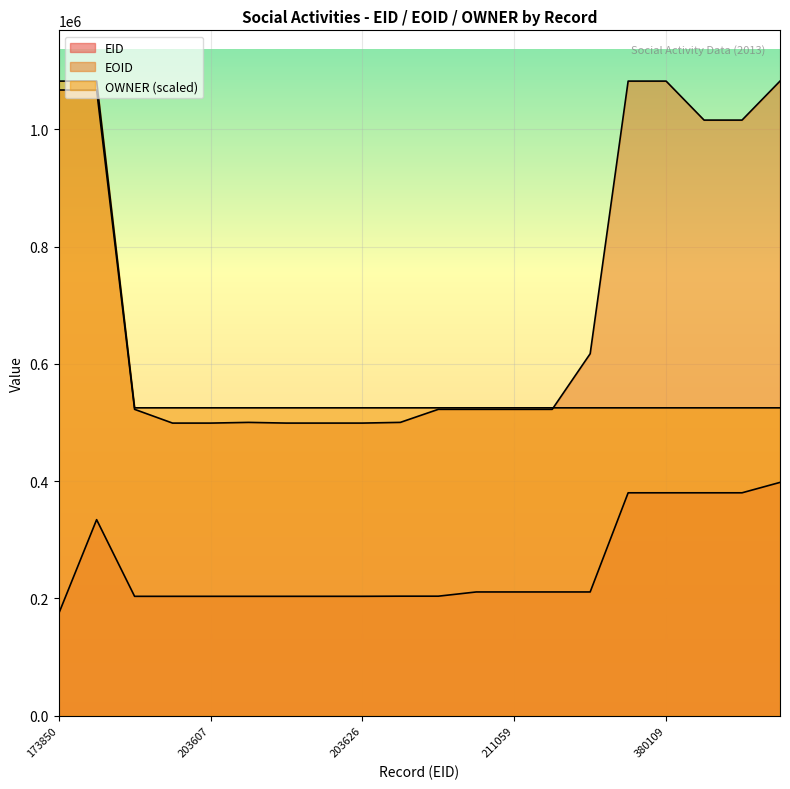

What are all the series names shown in the legend?

EID, EOID, OWNER